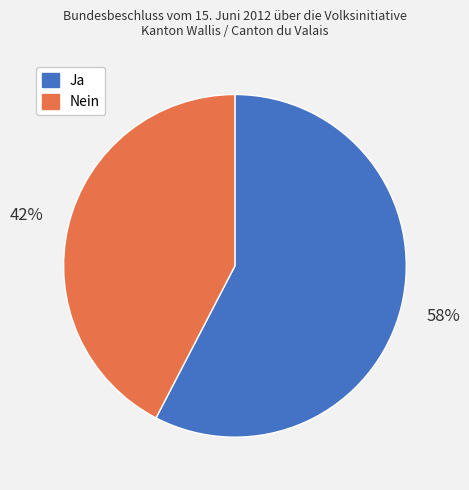

To the nearest percent, what is the average slice percentage?

50%